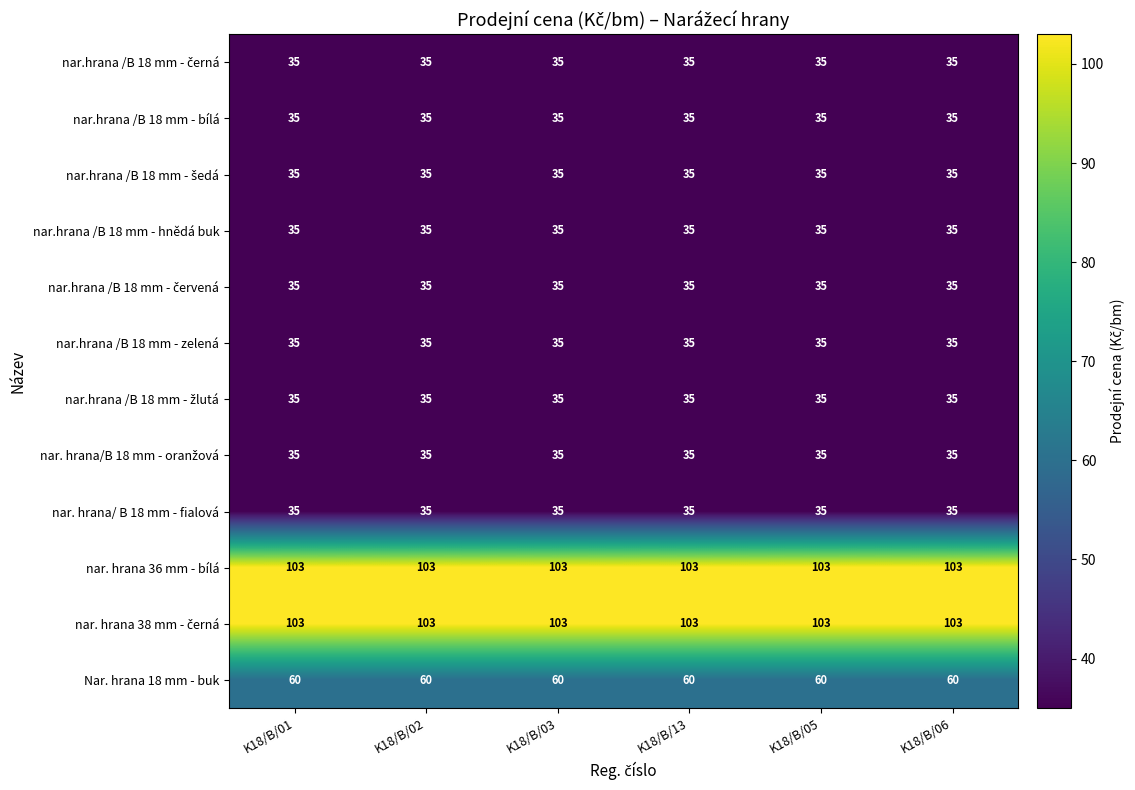

What is the difference between the highest and lowest values at K18/B/06?

68